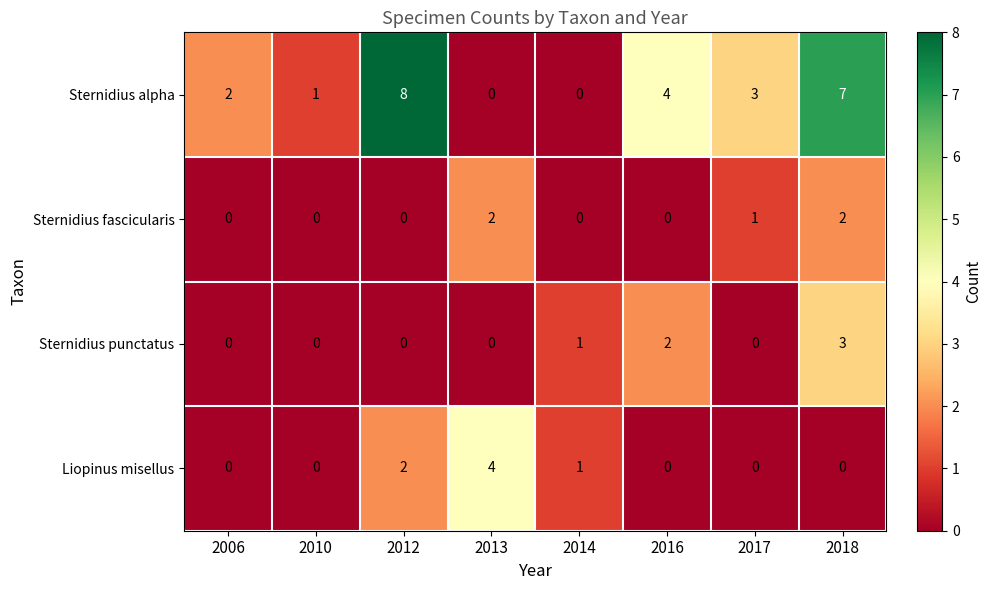

What is the maximum value for Liopinus misellus?

4